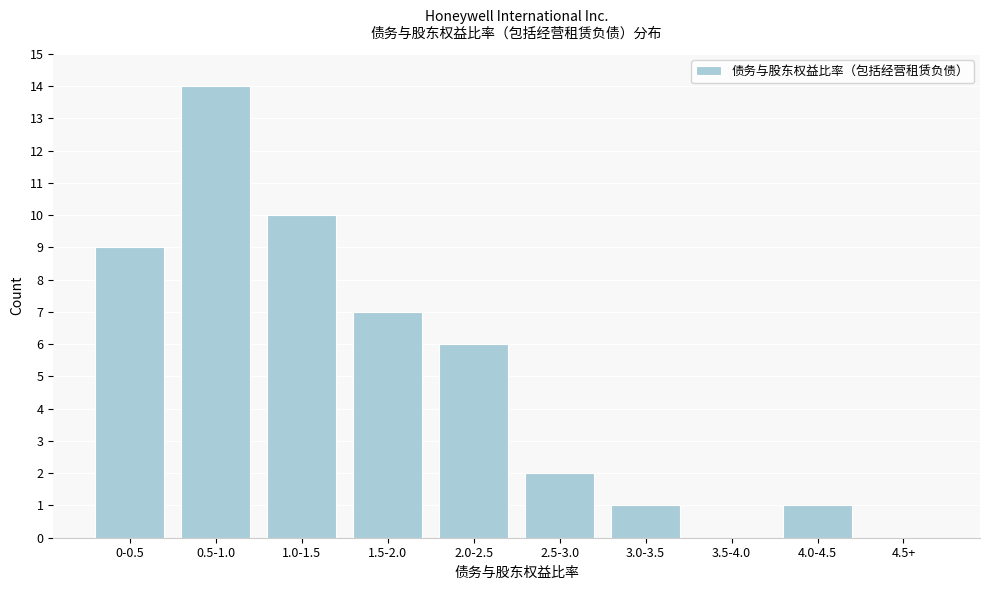

Reading right to left, transcribe all the data shown in this chart.

4.5+=0	4.0-4.5=1	3.5-4.0=0	3.0-3.5=1	2.5-3.0=2	2.0-2.5=6	1.5-2.0=7	1.0-1.5=10	0.5-1.0=14	0-0.5=9